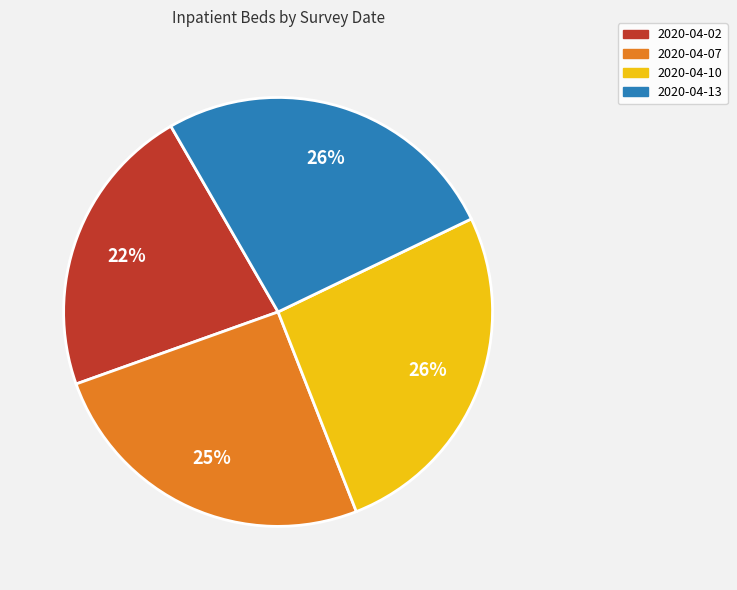

Is there a majority slice in this chart?

No